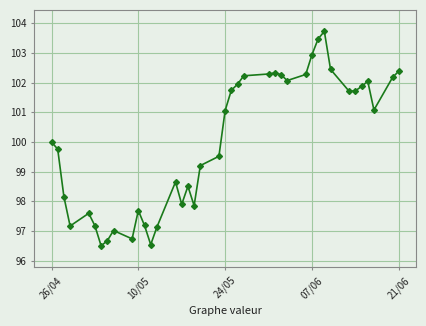

What is the value of the 22nd point from the left?

101.7